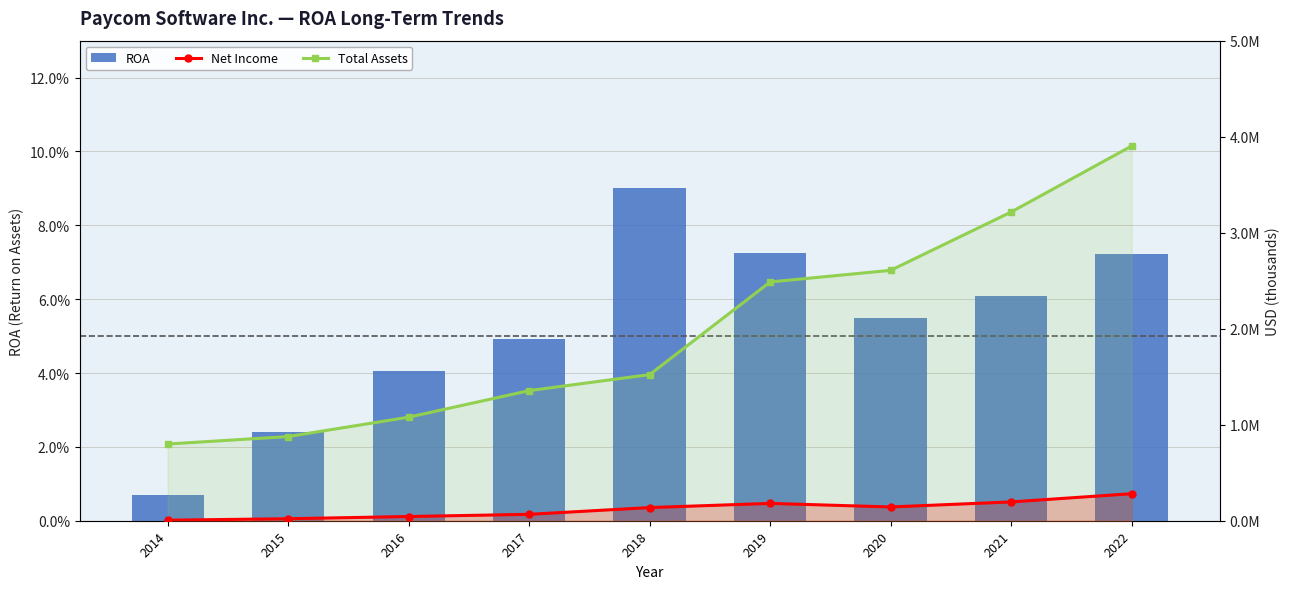

What value does the Net Income series have at 2014?

5663.0